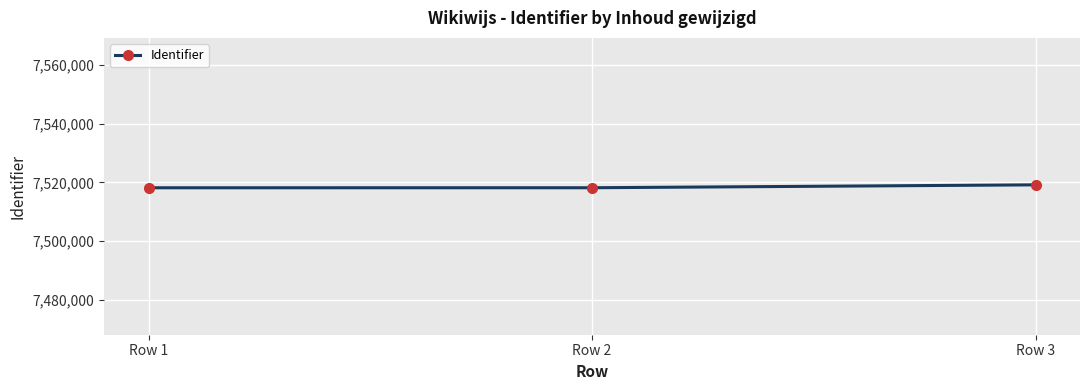

What is the change in value from Row 1 to Row 2?

+9